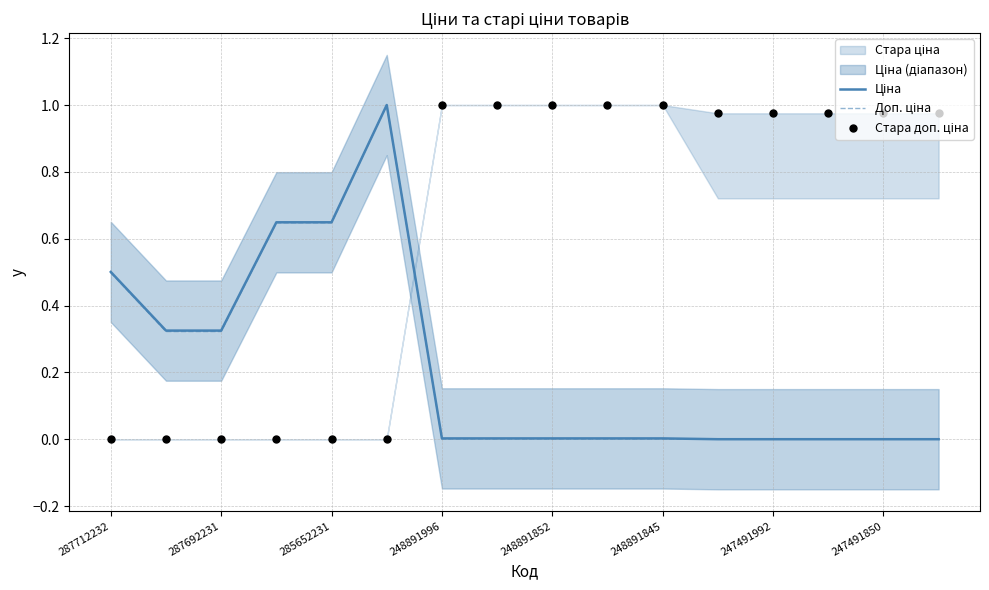

Which series reaches the minimum Y coordinate?

Ціна